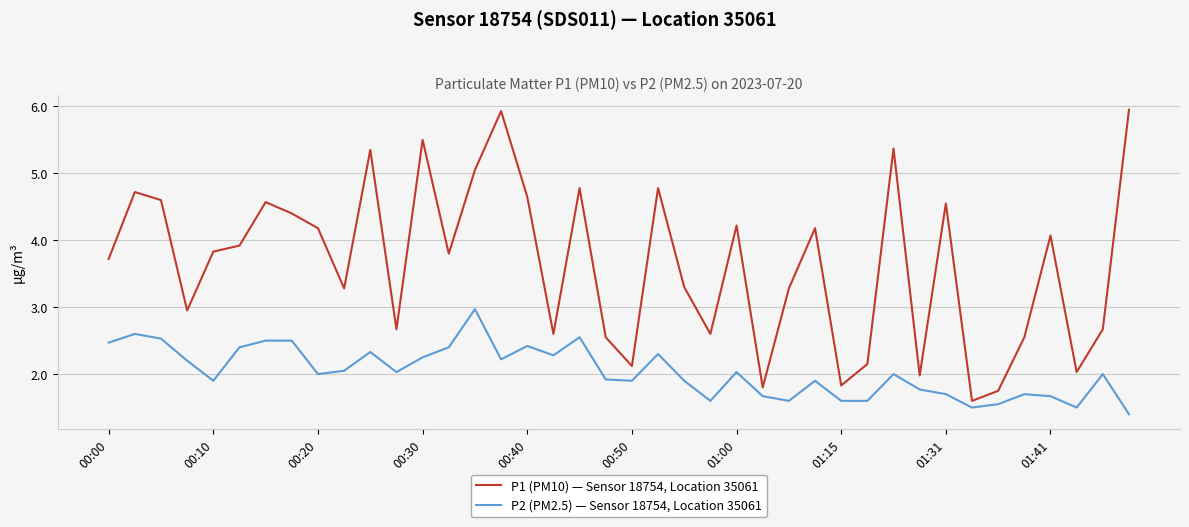

Does the chart have visible grid lines?

Yes